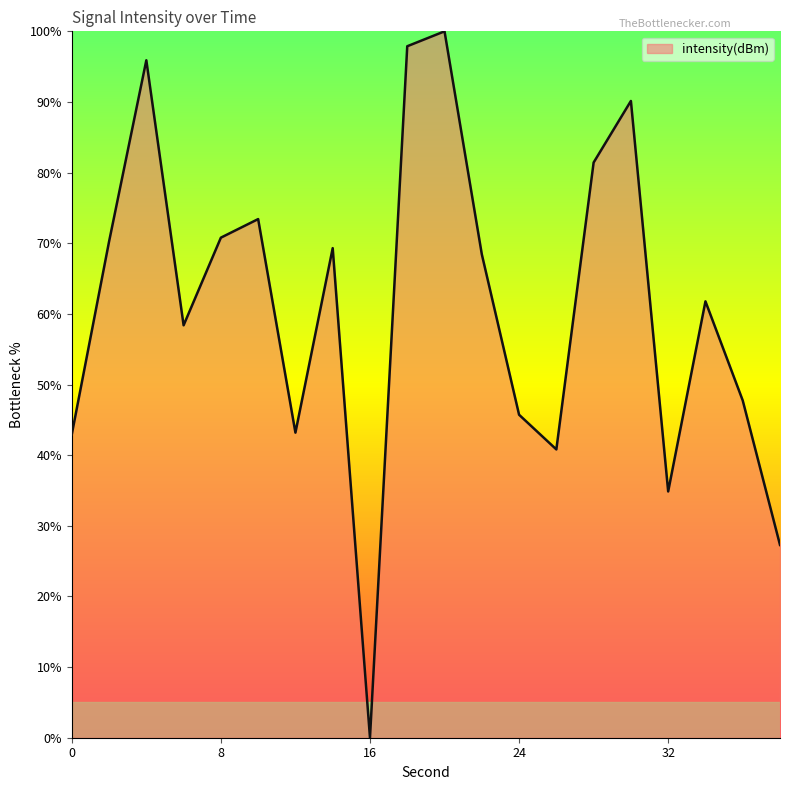

What is the greatest value displayed?

100.0